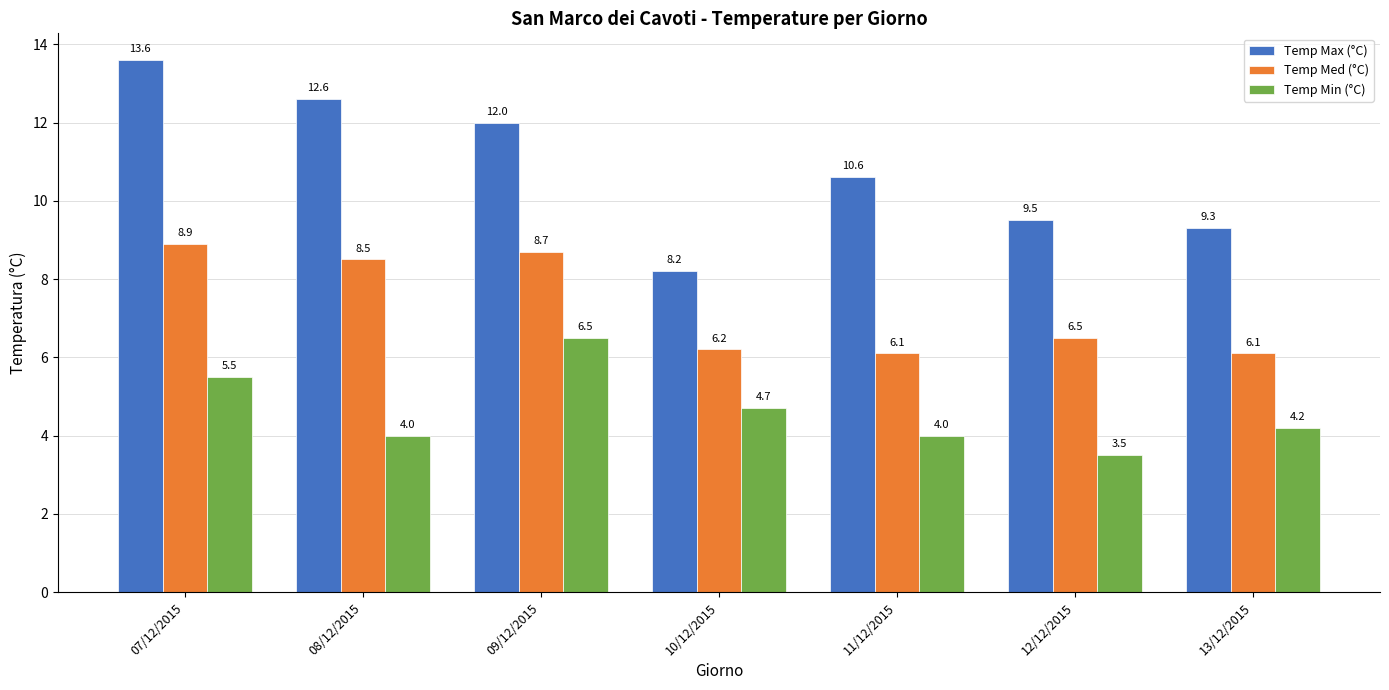

What is the difference between the second highest and second lowest values in the Temp Max (°C) series?

3.3